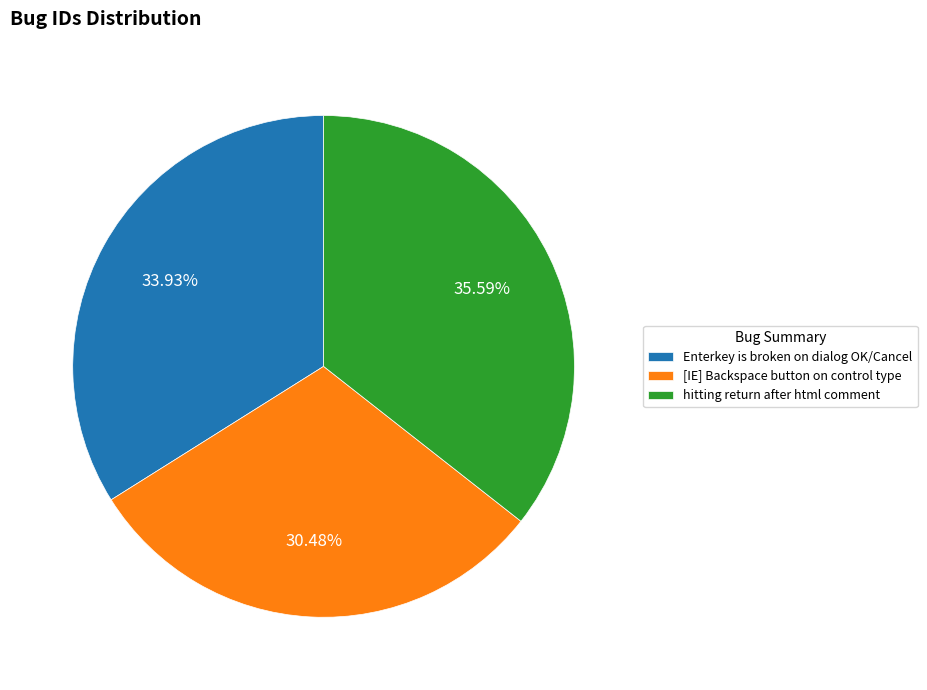

Rank the categories by value from highest to lowest.

hitting return after html comment, Enterkey is broken on dialog OK/Cancel, [IE] Backspace button on control type